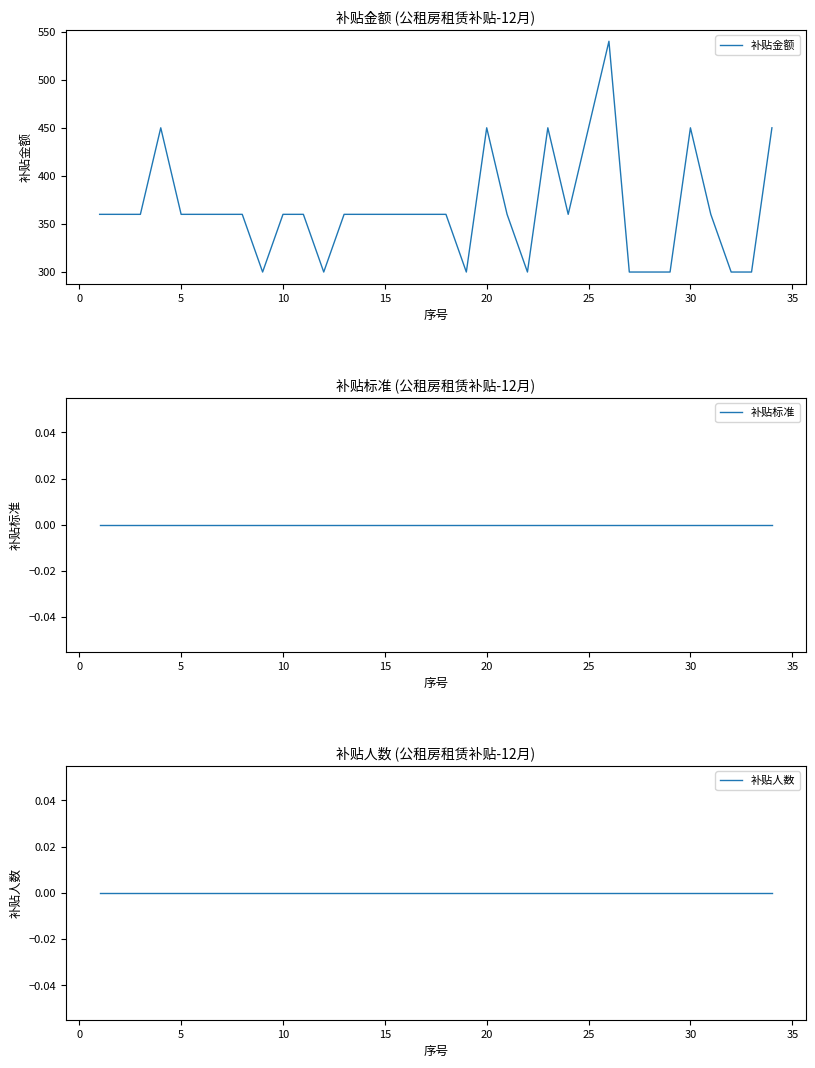

What is the minimum value for 补贴金额?

300